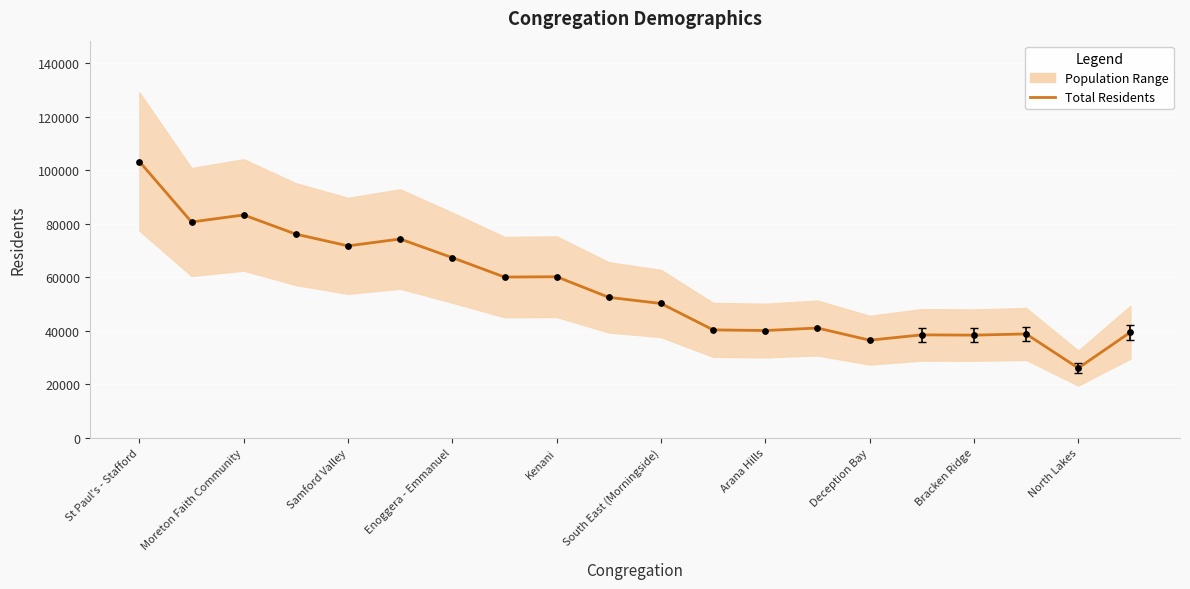

Between 19 and 10, which is larger?

10